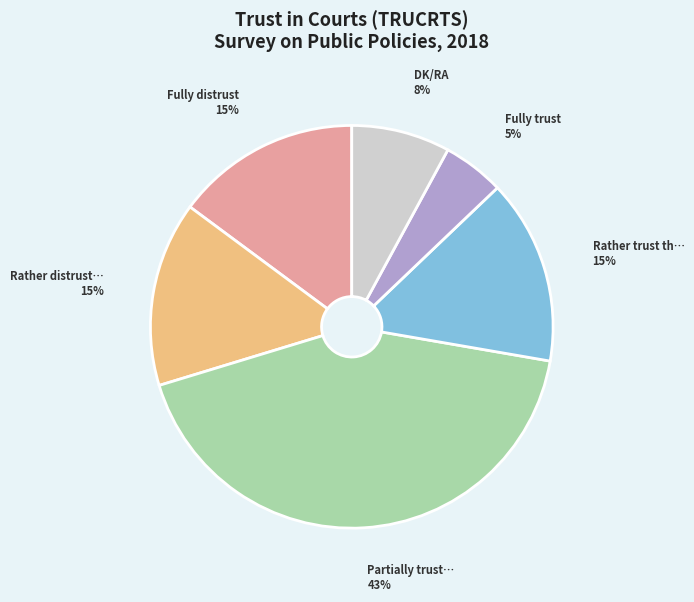

Does any single category account for the majority?

No